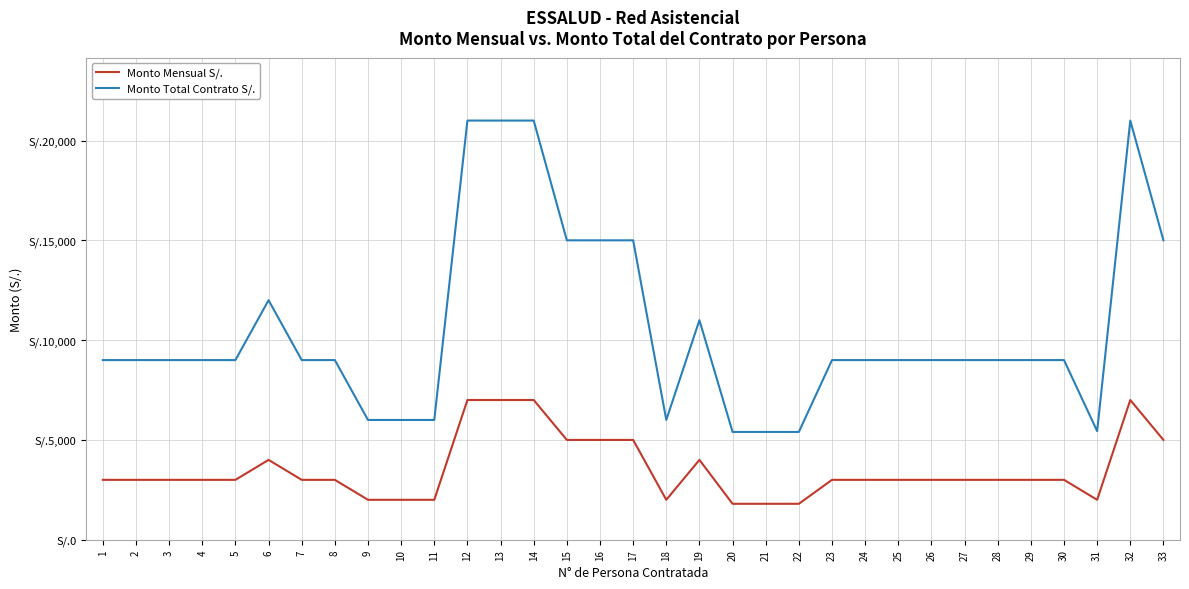

Does the chart have visible grid lines?

Yes